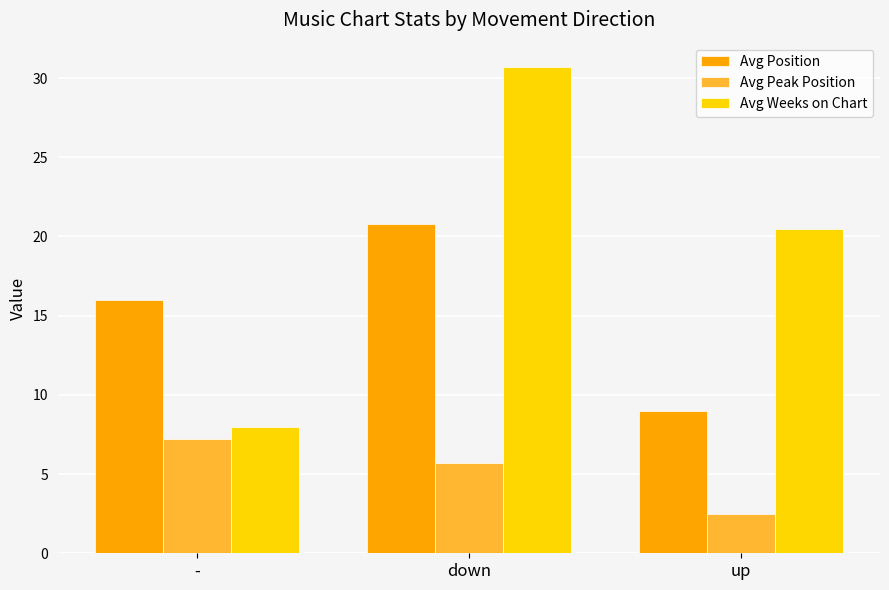

What is the total value across all series at up?

32.0